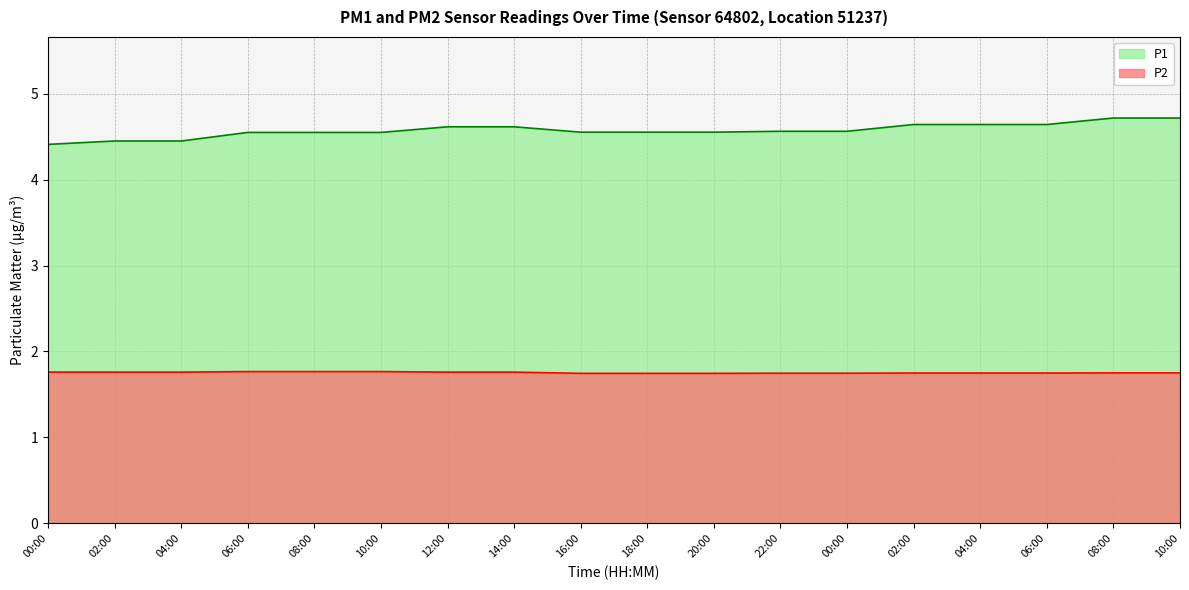

What is the value of the P2 point at the 17th from the left?

1.8